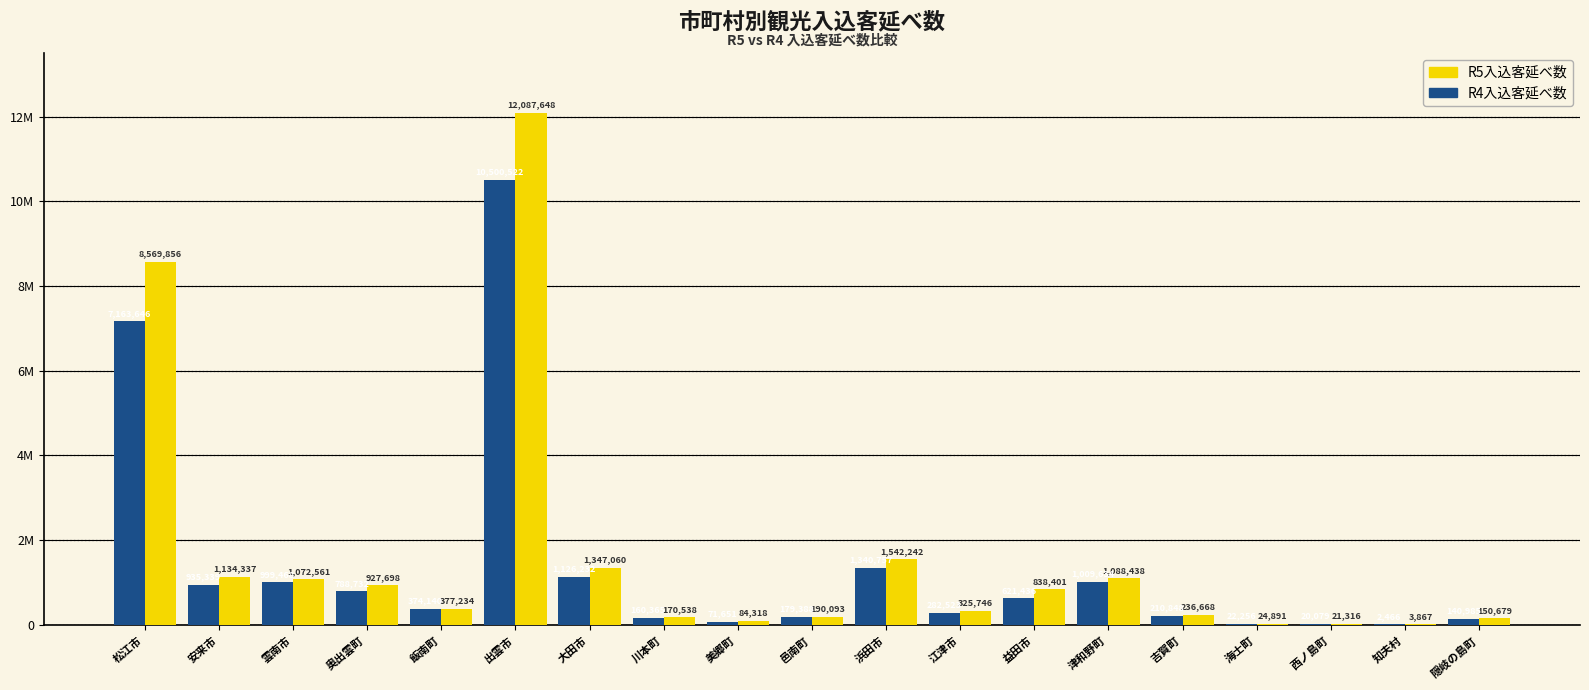

Is the value of R5入込客延べ数 at 雲南市 greater than the value of R4入込客延べ数 at 美郷町?

Yes